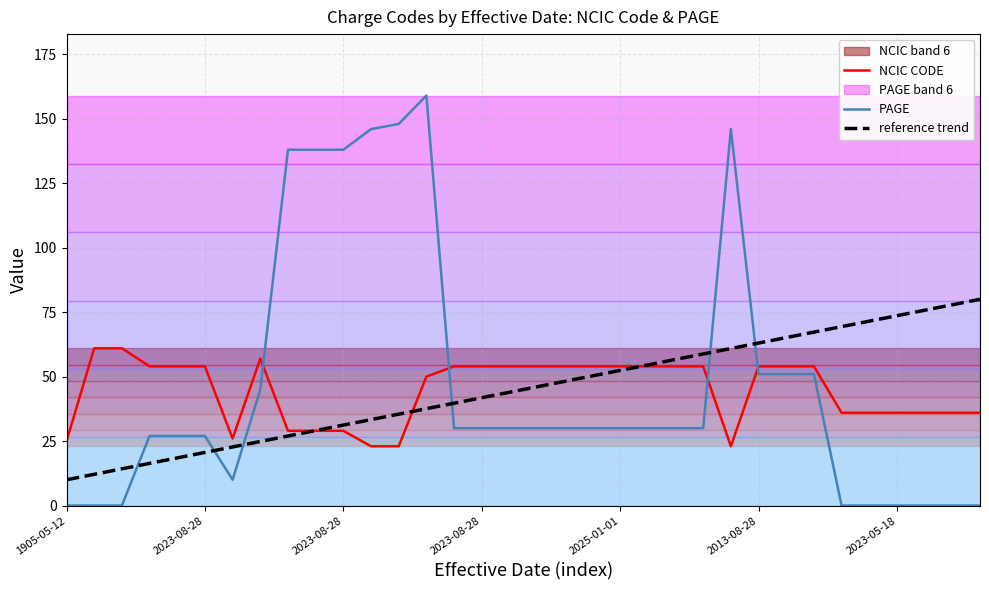

Is the value of reference trend at 20 greater than the value of NCIC CODE at 13?

Yes